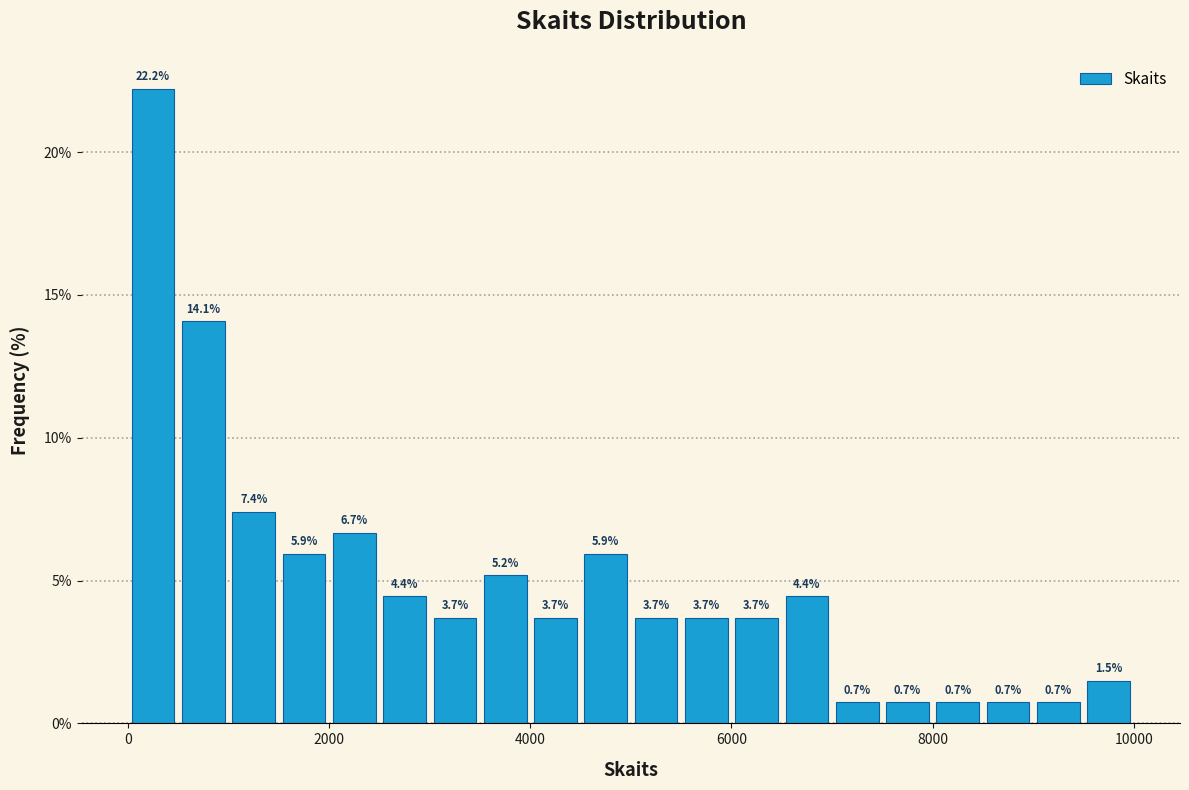

Around what value on the x-axis is the tallest bar? Give the approximate position of its centre, as read against the axis.

200